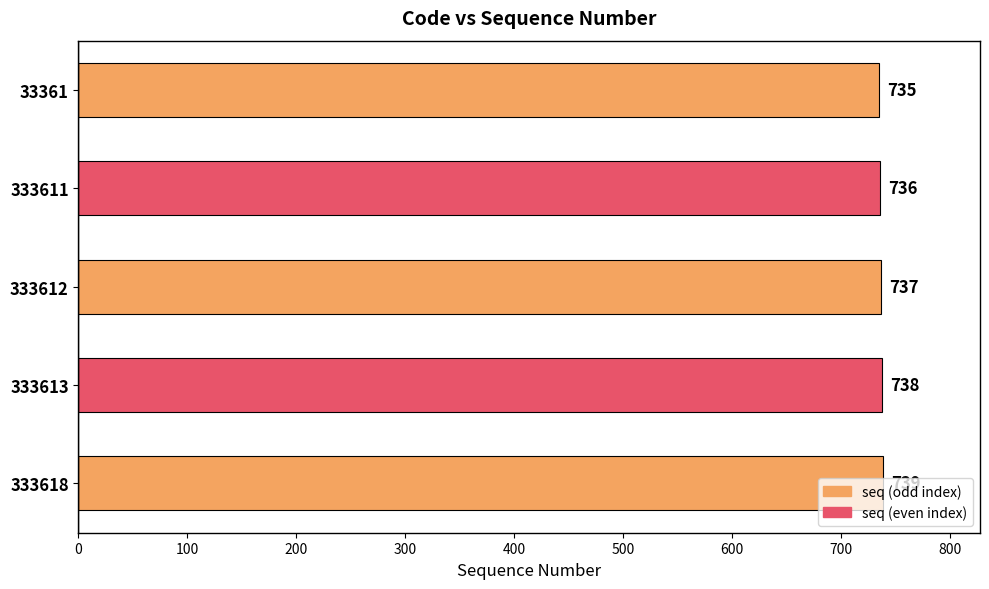

Count the number of categories in the chart.

5